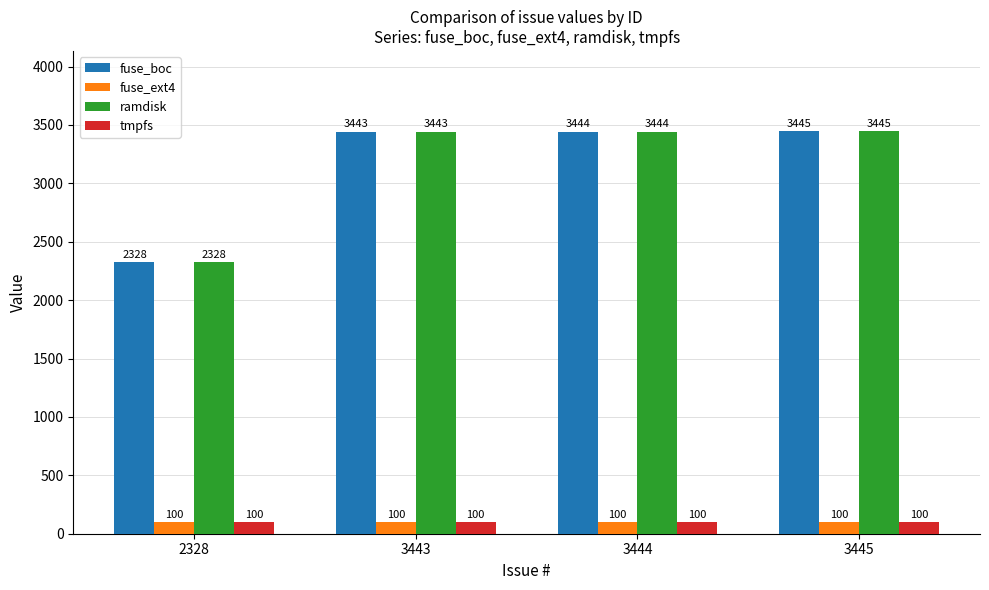

At how many categories does at least one series exceed 1875?

4